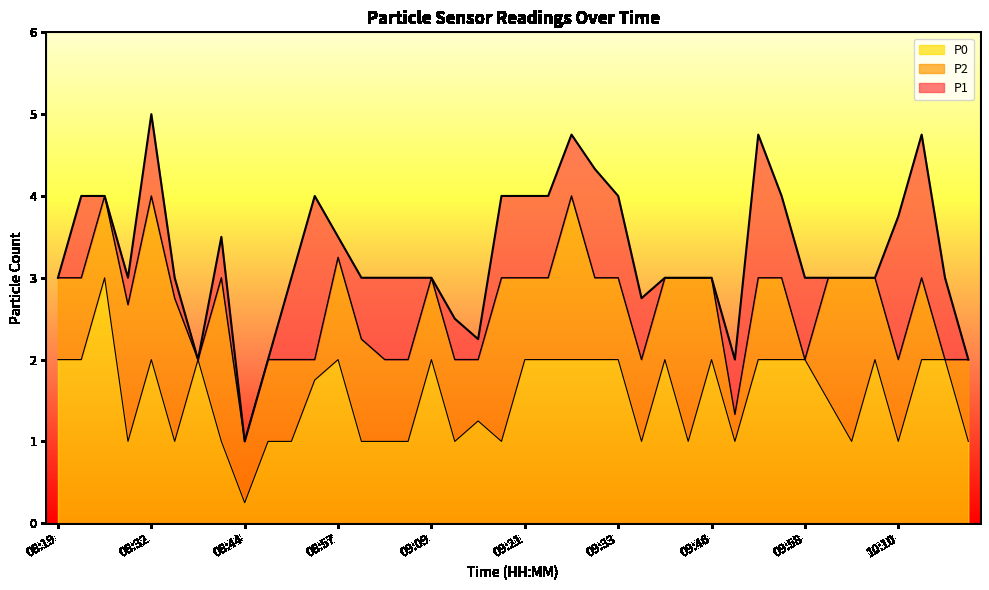

The P2 series shows 2.8 at 08:35. True or false?

True